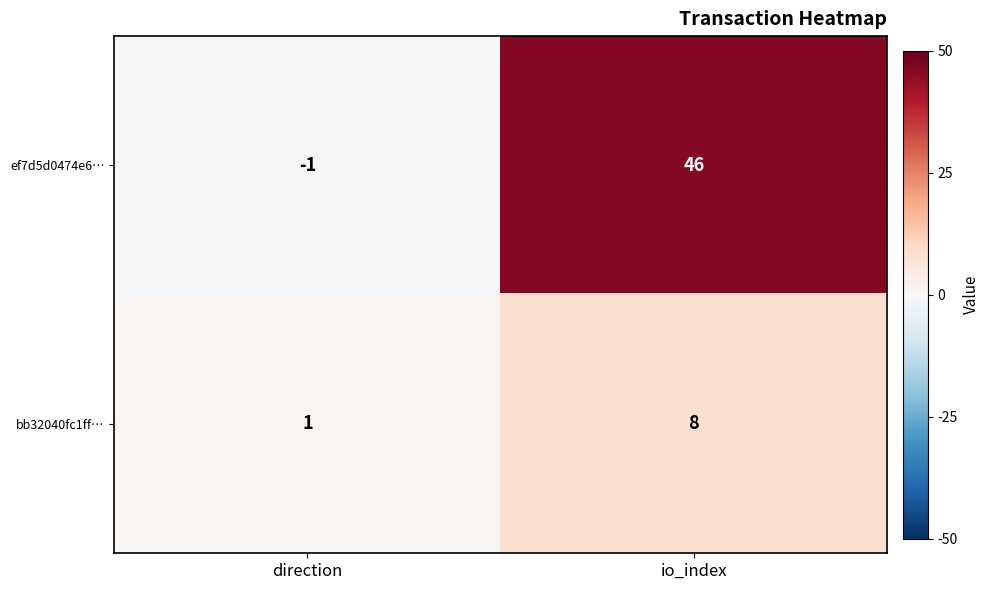

Rank the series at direction from lowest to highest value.

ef7d5d0474e6…, bb32040fc1ff…